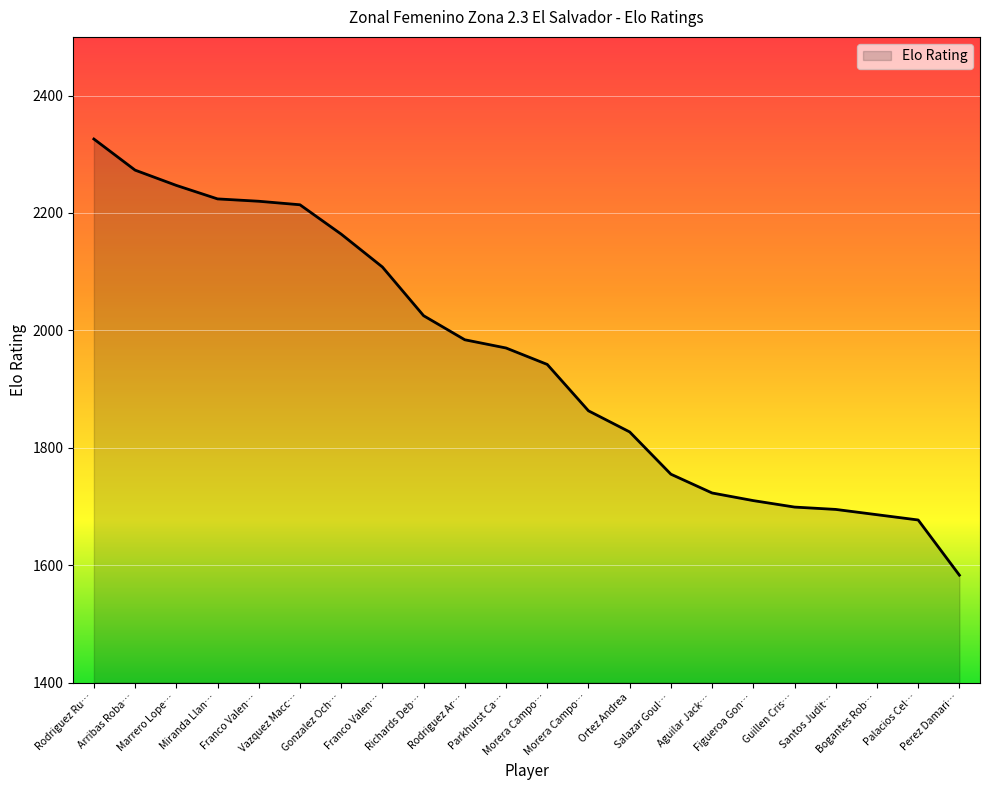

How many lines are shown in the chart?

1